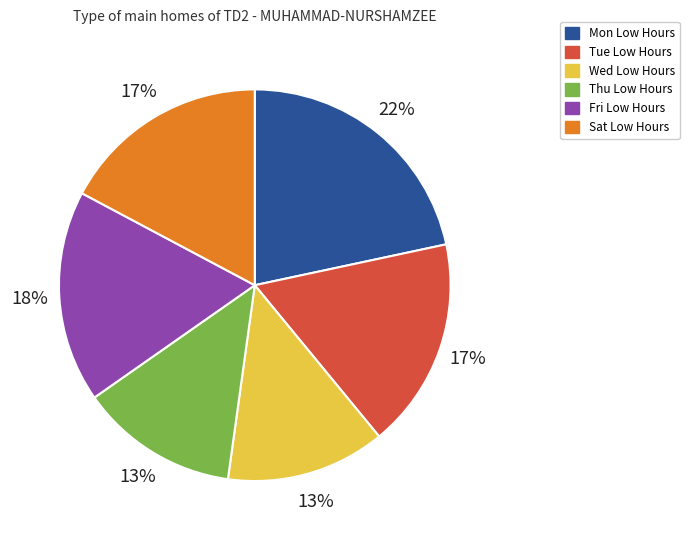

Count the number of slices in the pie.

6